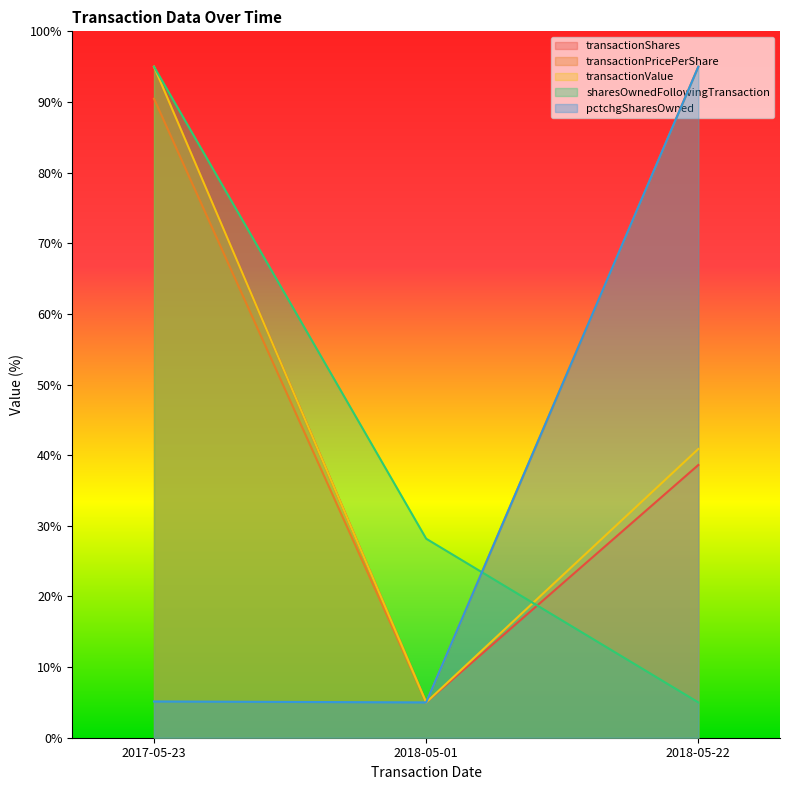

Which series has the largest range (max minus min)?

transactionShares